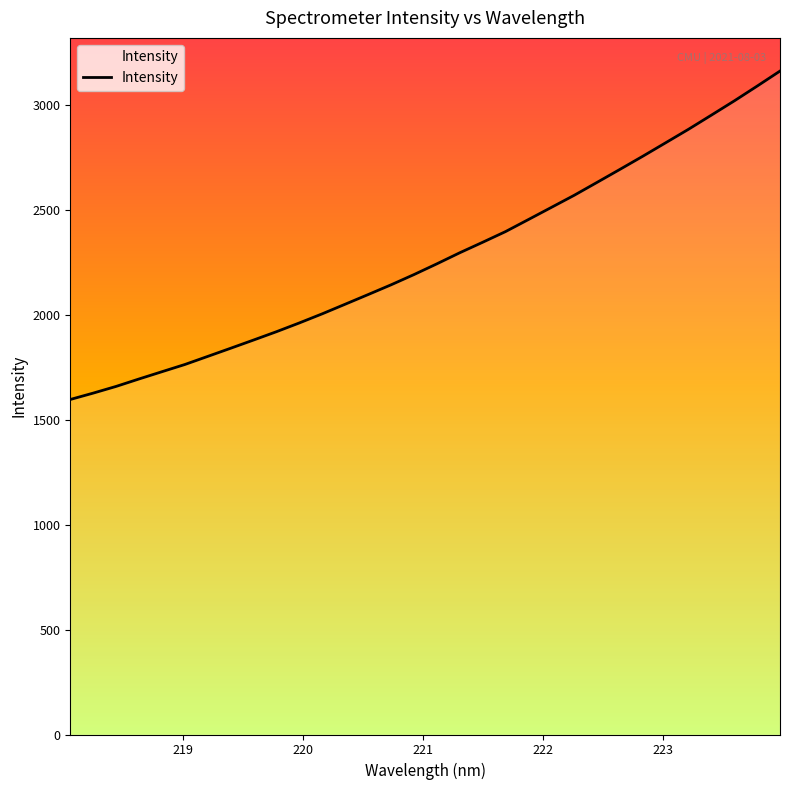

How many categories are shown in the chart?

32